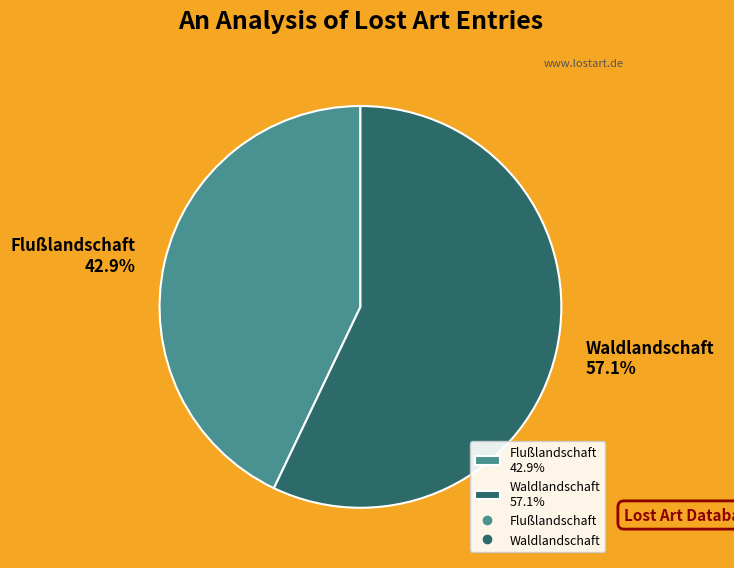

Is Waldlandschaft the majority of the pie?

Yes